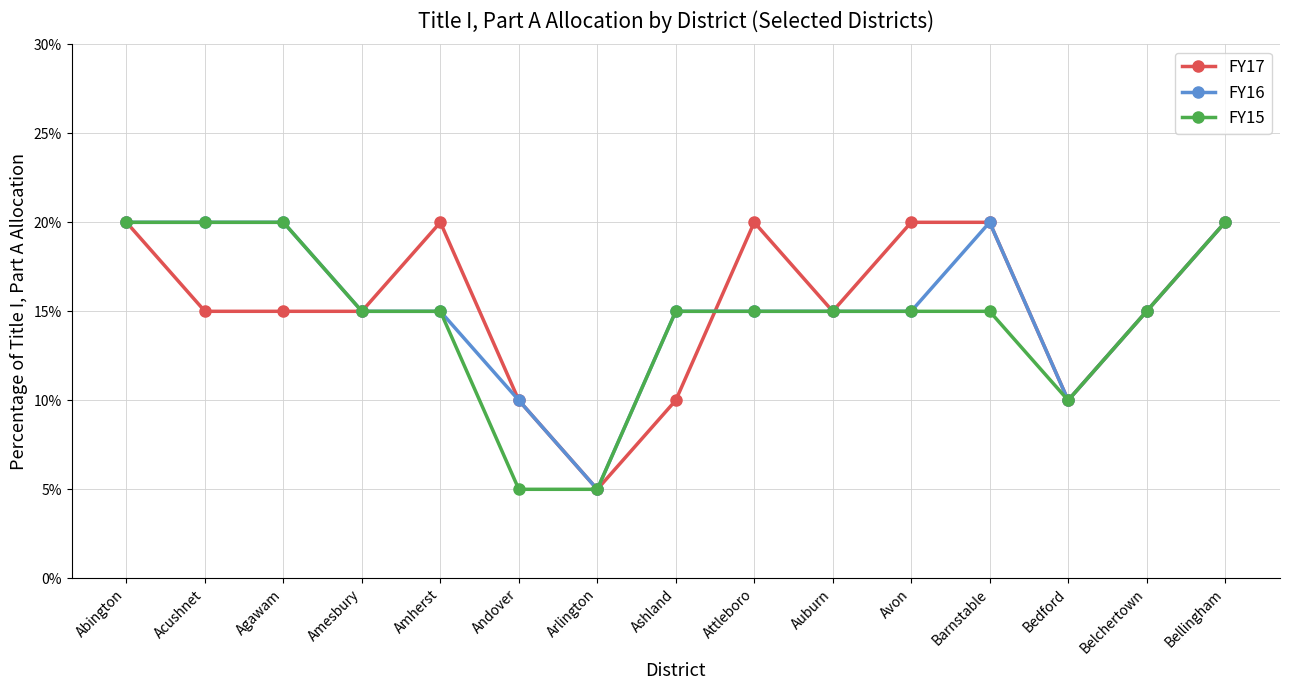

What is the label of the 10th point from the left?

Auburn